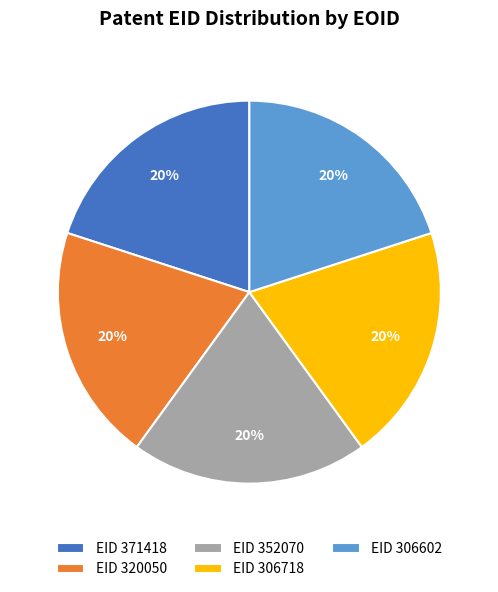

Is EID 352070 the majority of the pie?

No